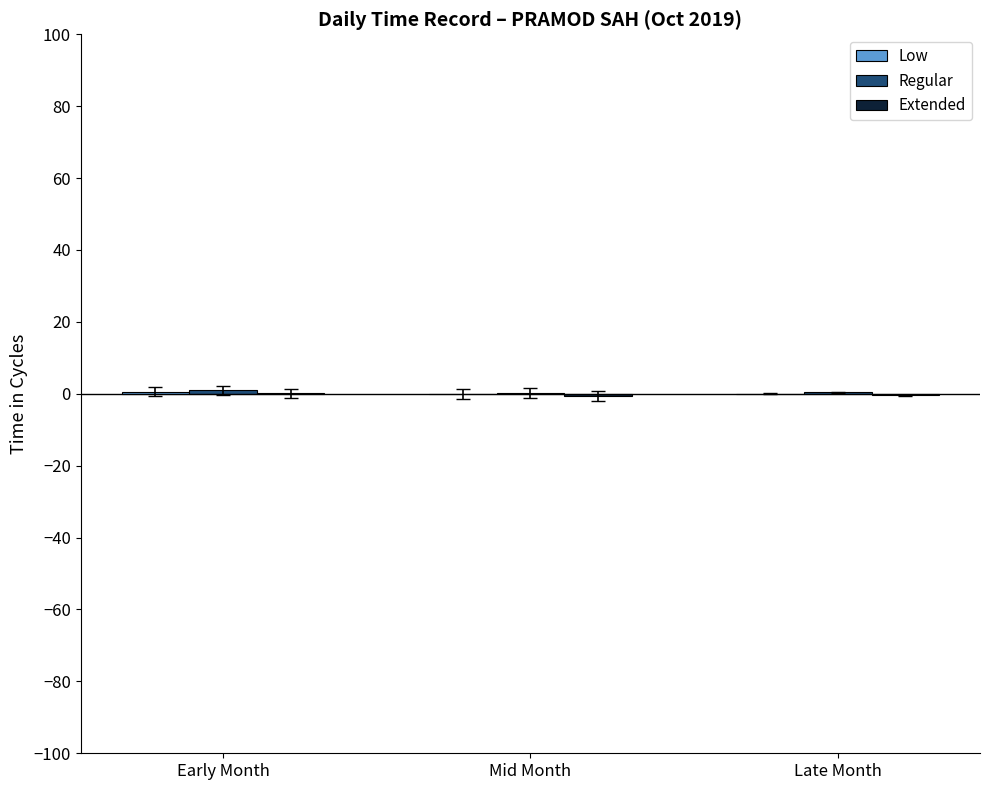

At which category does the chart reach its peak across all series?

Early Month